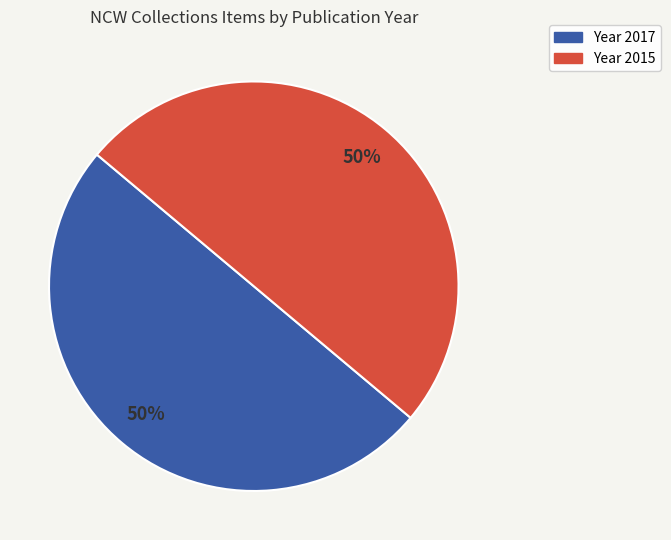

To the nearest percent, what is the average slice percentage?

50%